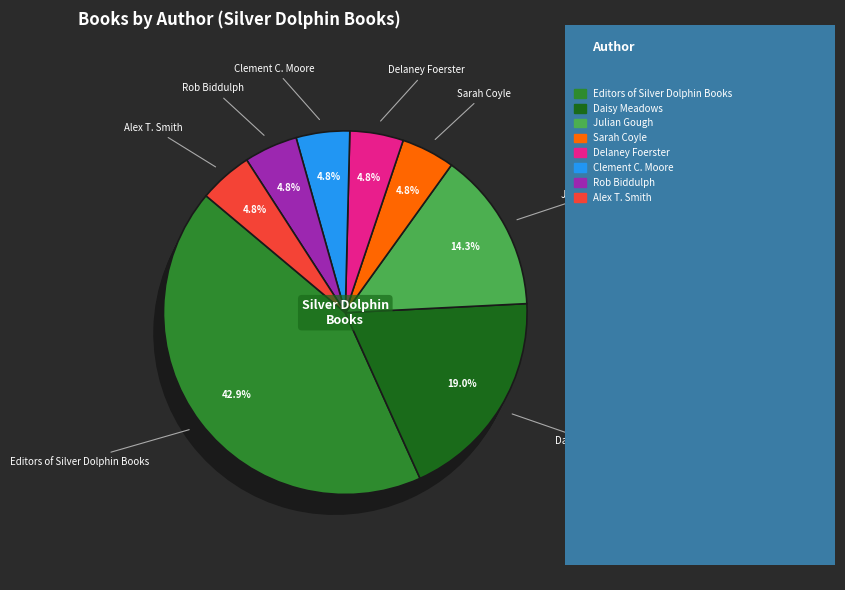

True or false: Julian Gough accounts for 20% of the total.

False